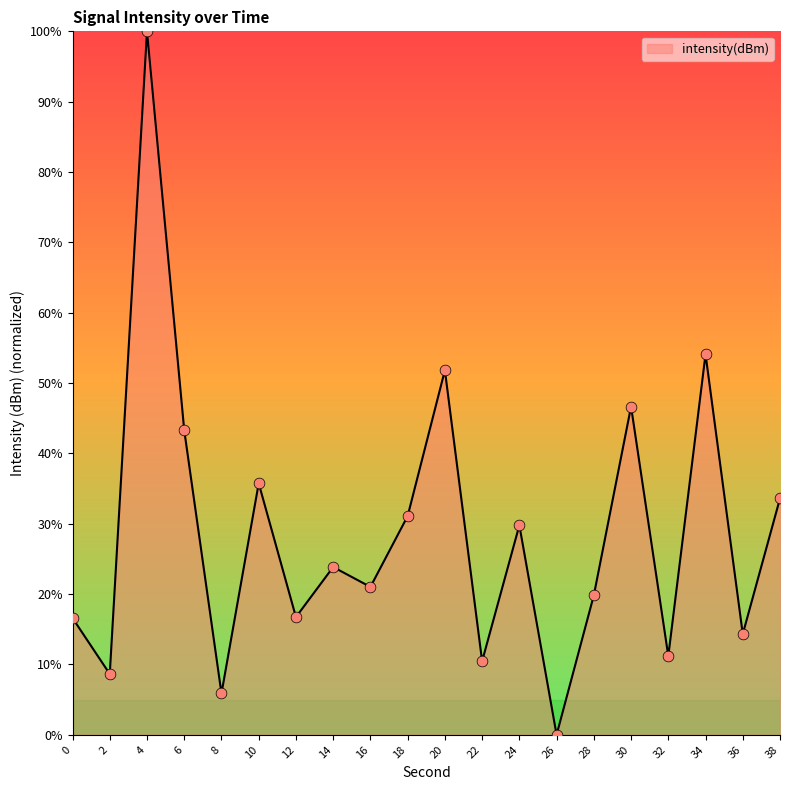

What is the change in value from 14 to 22?

-13.4